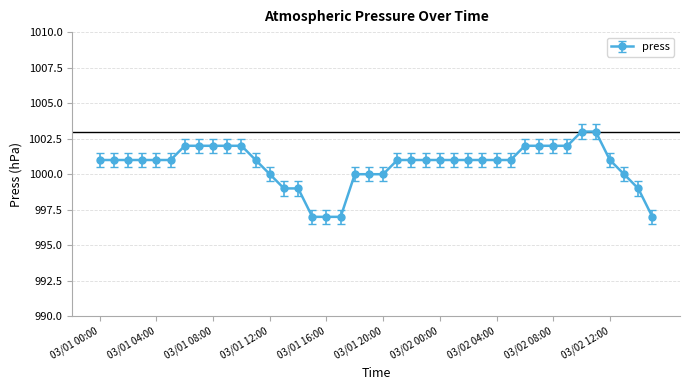

What is the value of the 11th point from the left?

1002